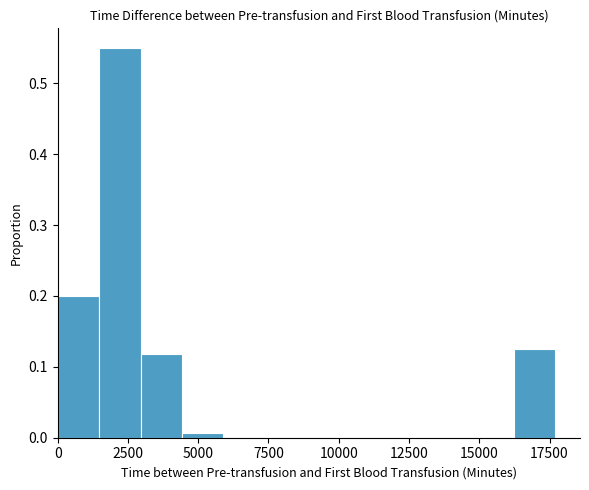

Read against the x-axis, roughly where is the centre of the tallest bar?

2000